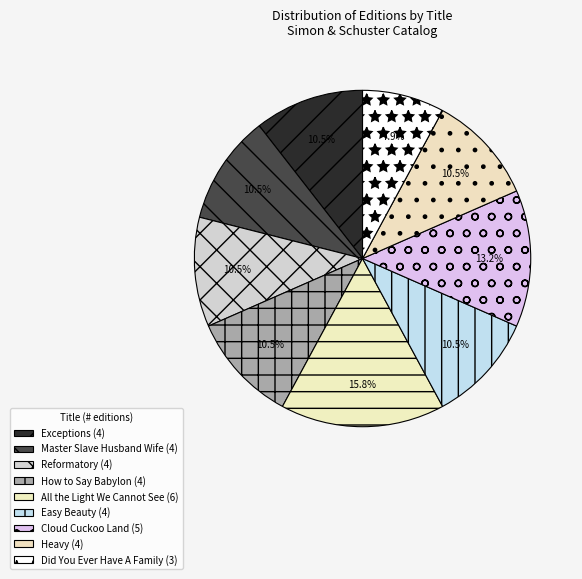

To the nearest percent, what percentage of the pie is Master Slave Husband Wife?

11%